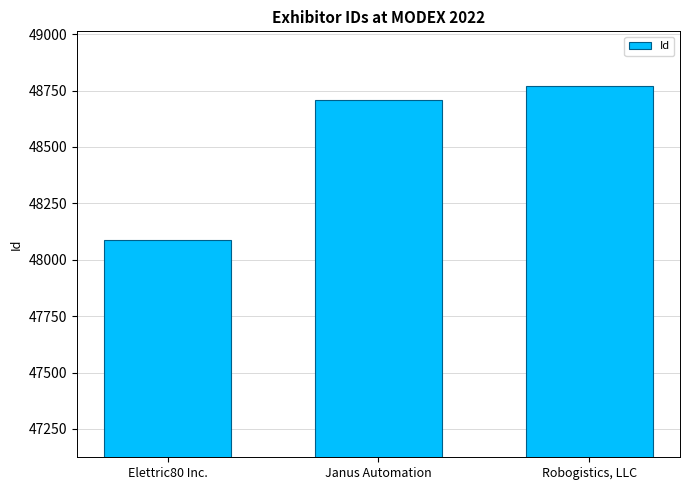

What is the difference between the maximum and minimum values?

683